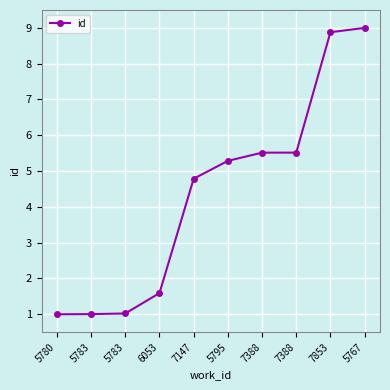

What is the maximum value shown in the chart?

9.0